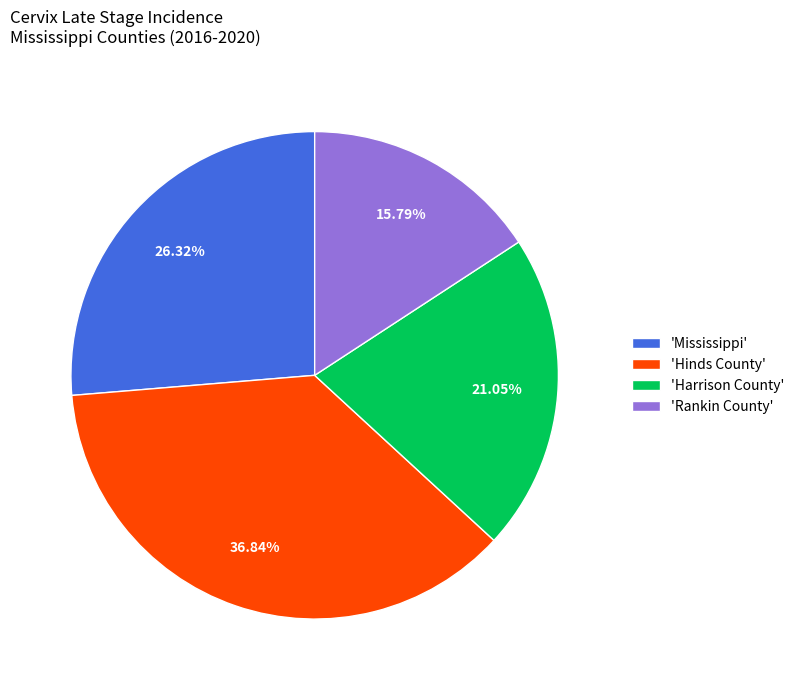

Is there a majority slice in this chart?

No